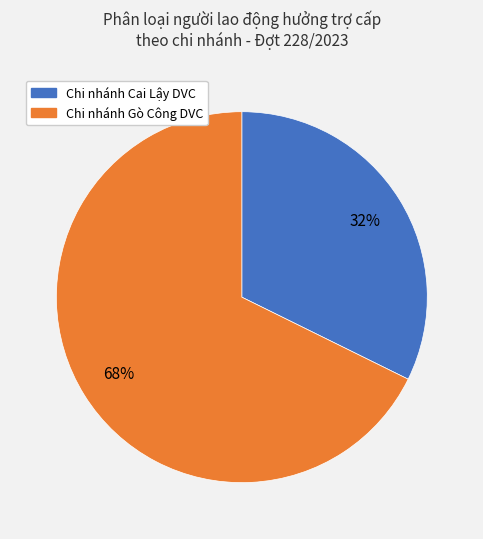

To the nearest percent, what is the average slice percentage?

50%